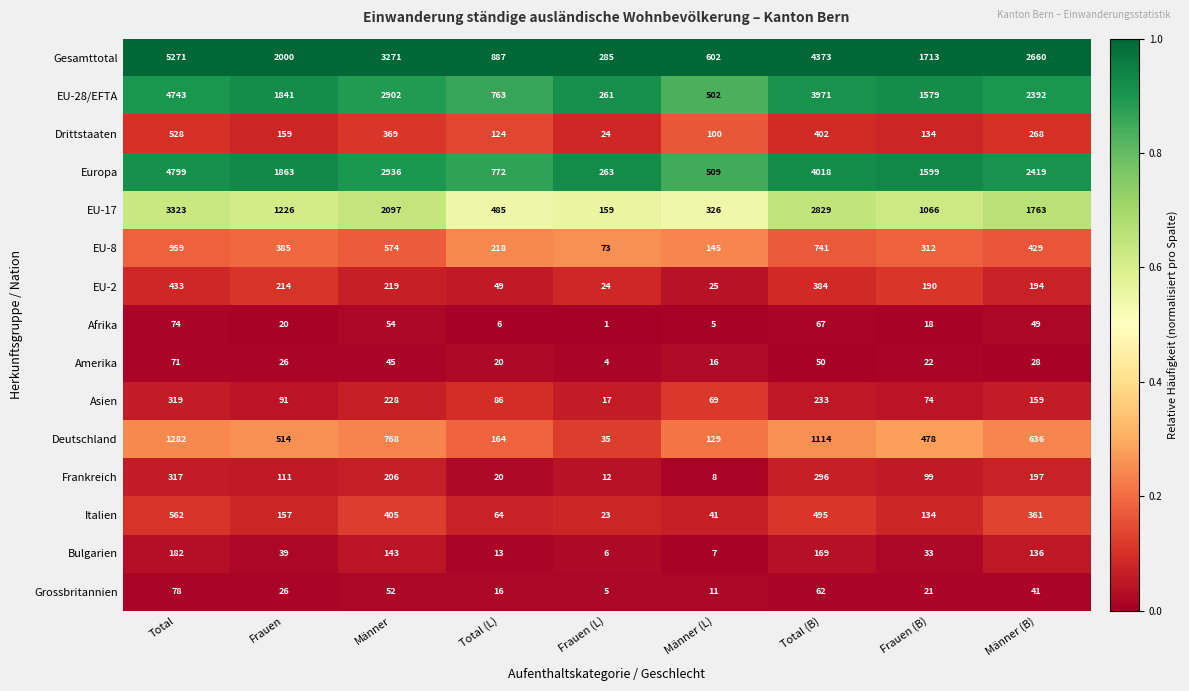

What is the difference between the Drittstaaten values at Männer (L) and Frauen (B)?

34